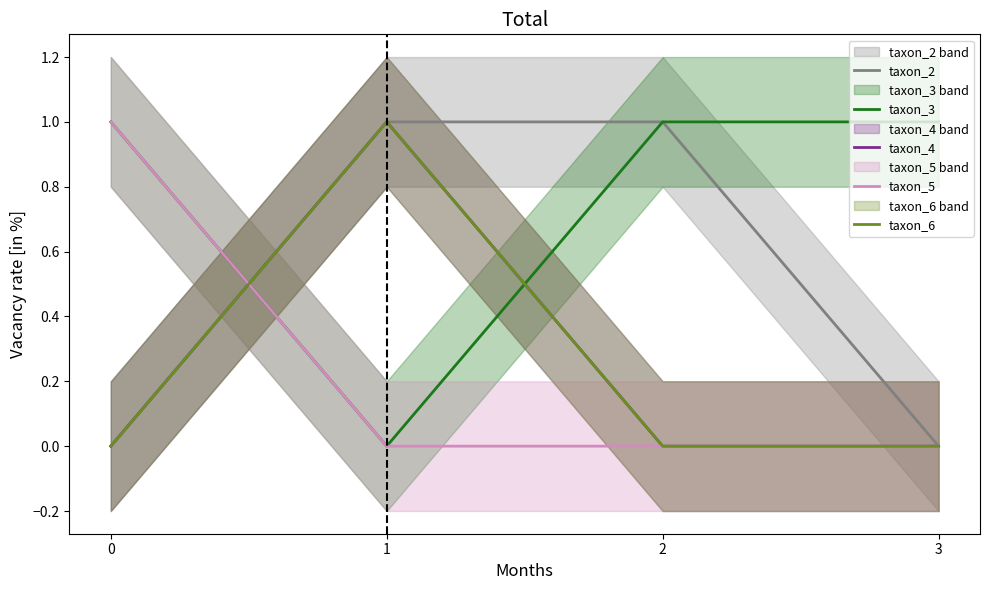

Reading left to right, extract all data points from this chart.

taxon_2: 0=0	1=1	2=1	3=0
taxon_3: 0=1	1=0	2=1	3=1
taxon_4: 0=0	1=1	2=0	3=0
taxon_5: 0=1	1=0	2=0	3=0
taxon_6: 0=0	1=1	2=0	3=0